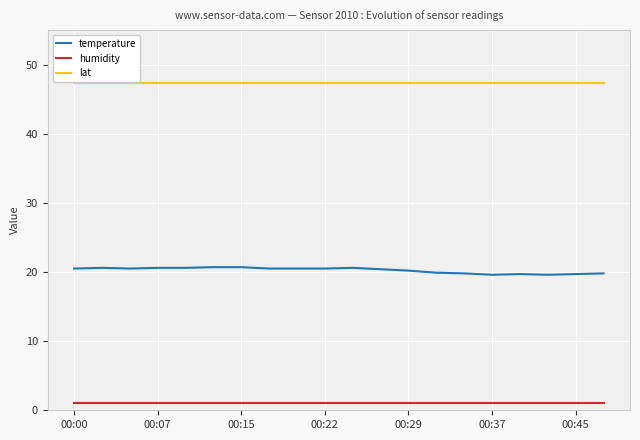

Which series has the widest spread of values?

temperature